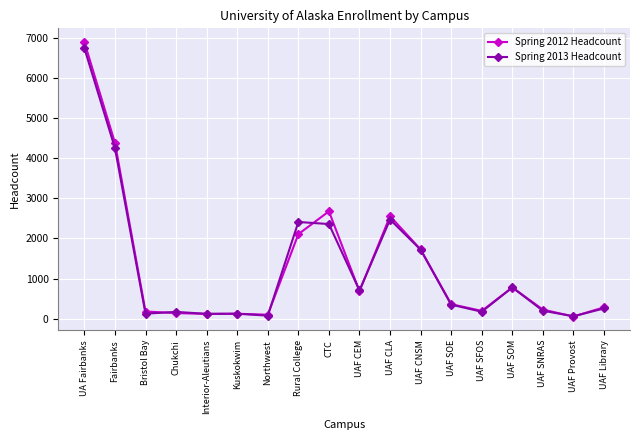

Where is Spring 2012 Headcount nearest to the value 3476?

CTC